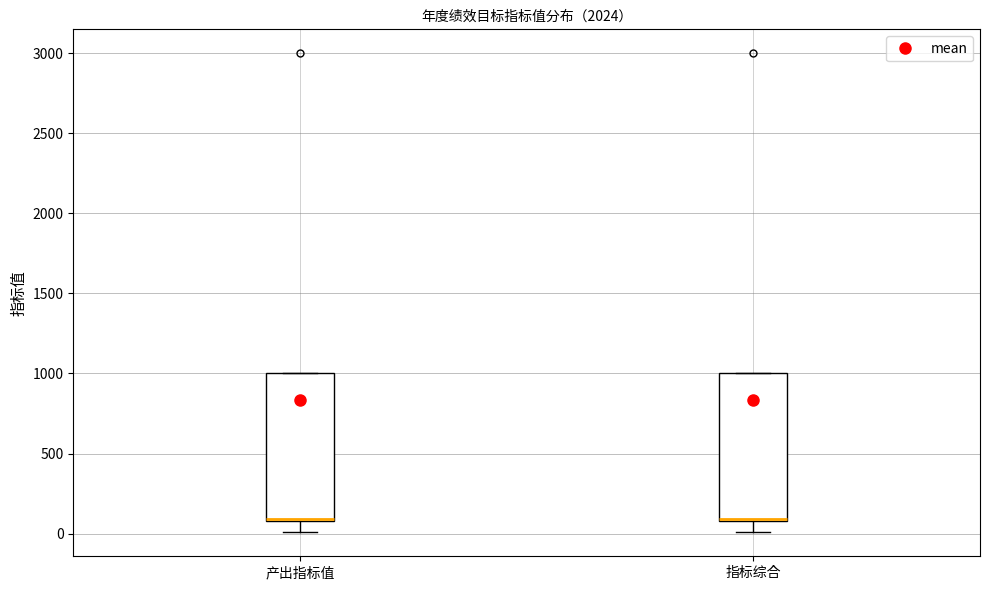

Where is the lower edge of the box for 指标综合 on the y-axis? The values are not printed on the chart, so give them approximately, as read against the axis.

100